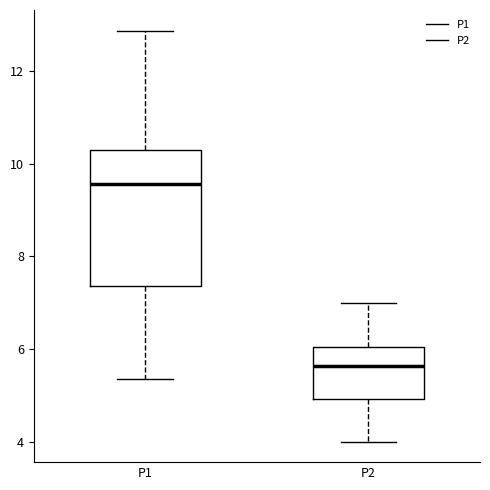

Comparing the boxes themselves (not the whiskers), which one is the tallest?

P1